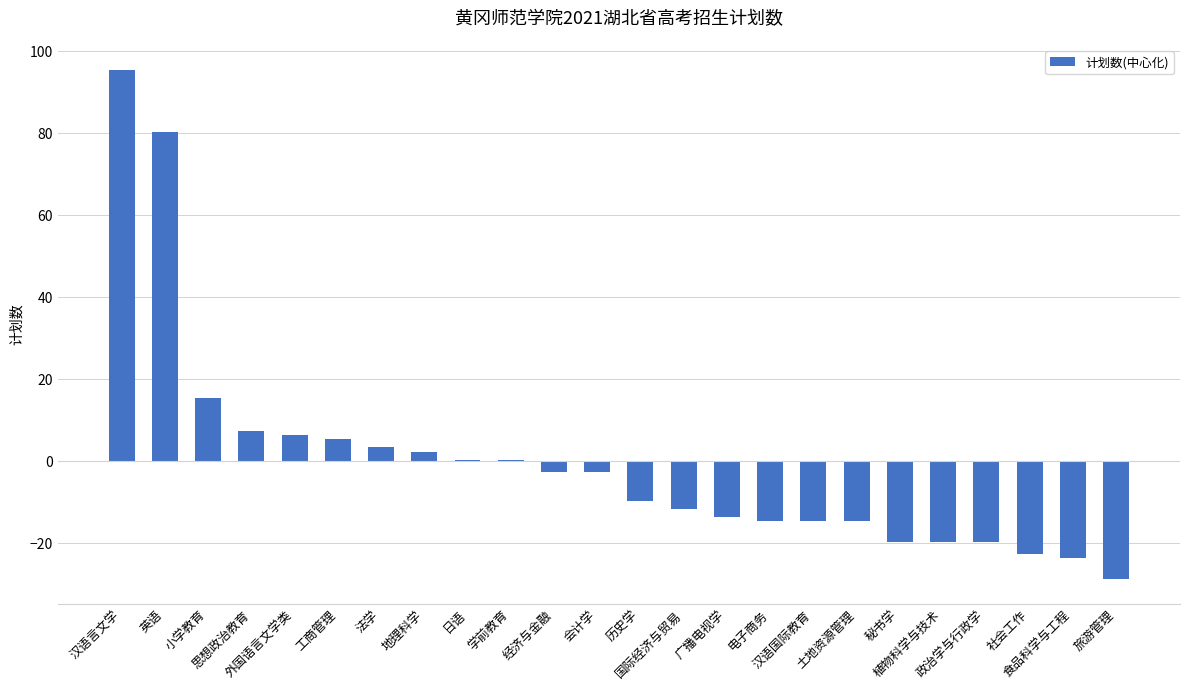

Where is the data nearest to the value 33?

小学教育